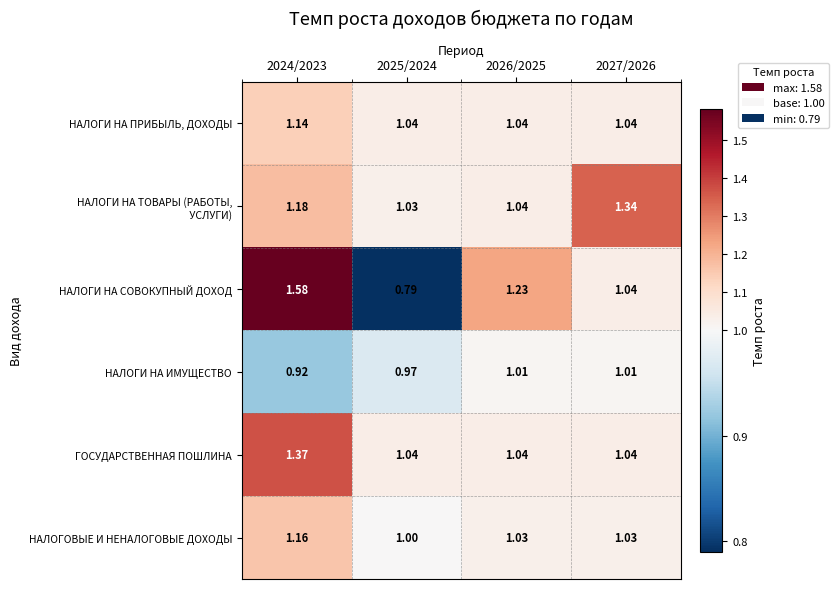

Which series has the largest total across all categories?

НАЛОГИ НА СОВОКУПНЫЙ ДОХОД